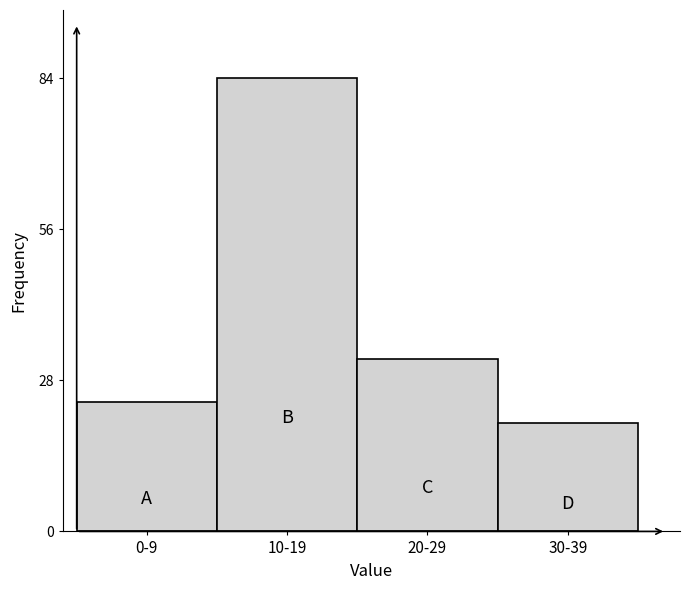

Reading left to right, list all the values displayed in this chart.

0-9=24	10-19=84	20-29=32	30-39=20